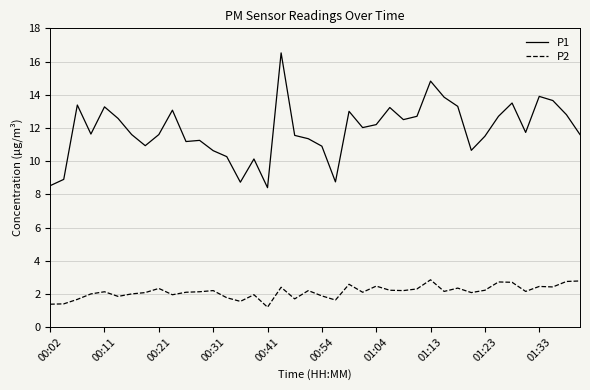

Which series has the largest range (max minus min)?

P1